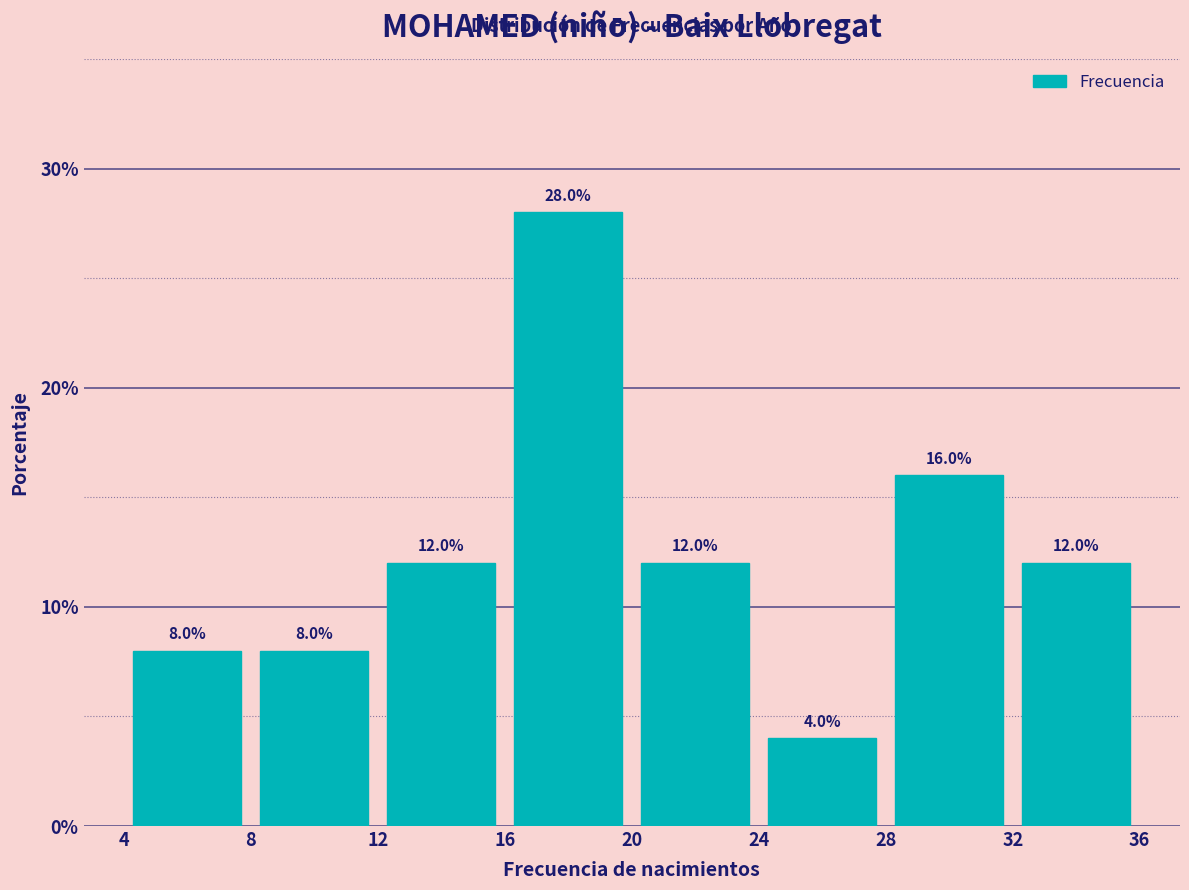

Which range on the x-axis has the tallest bar?

16 to 20